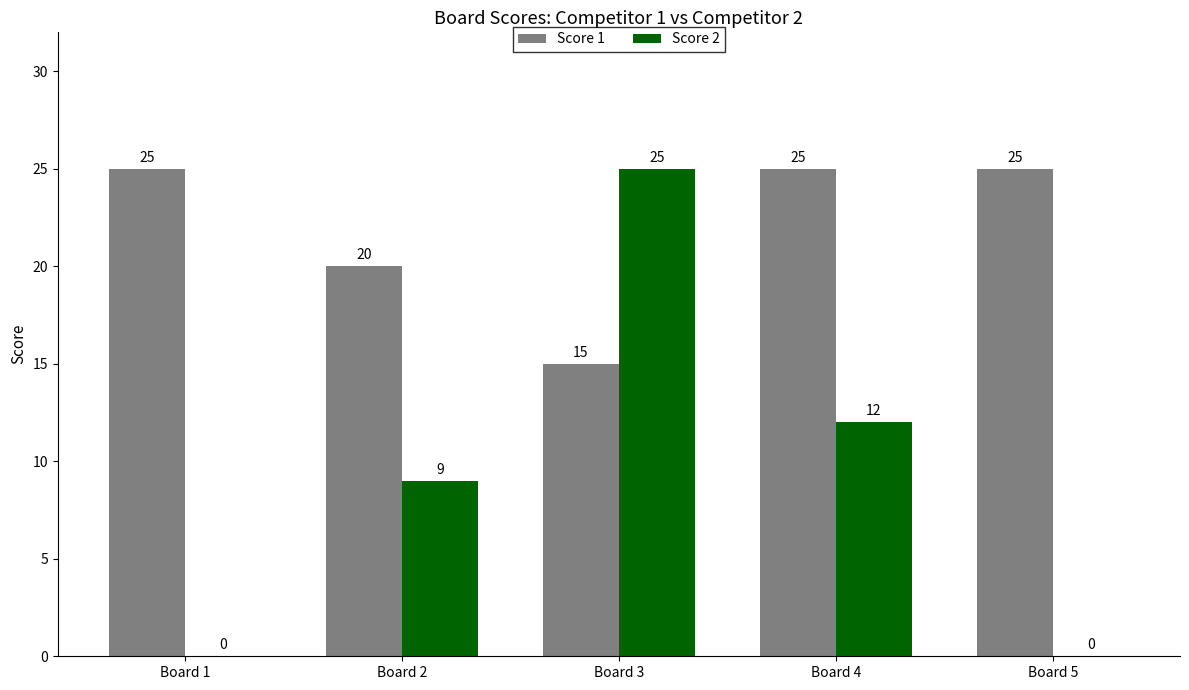

The Score 2 series shows 25 at Board 3. True or false?

True